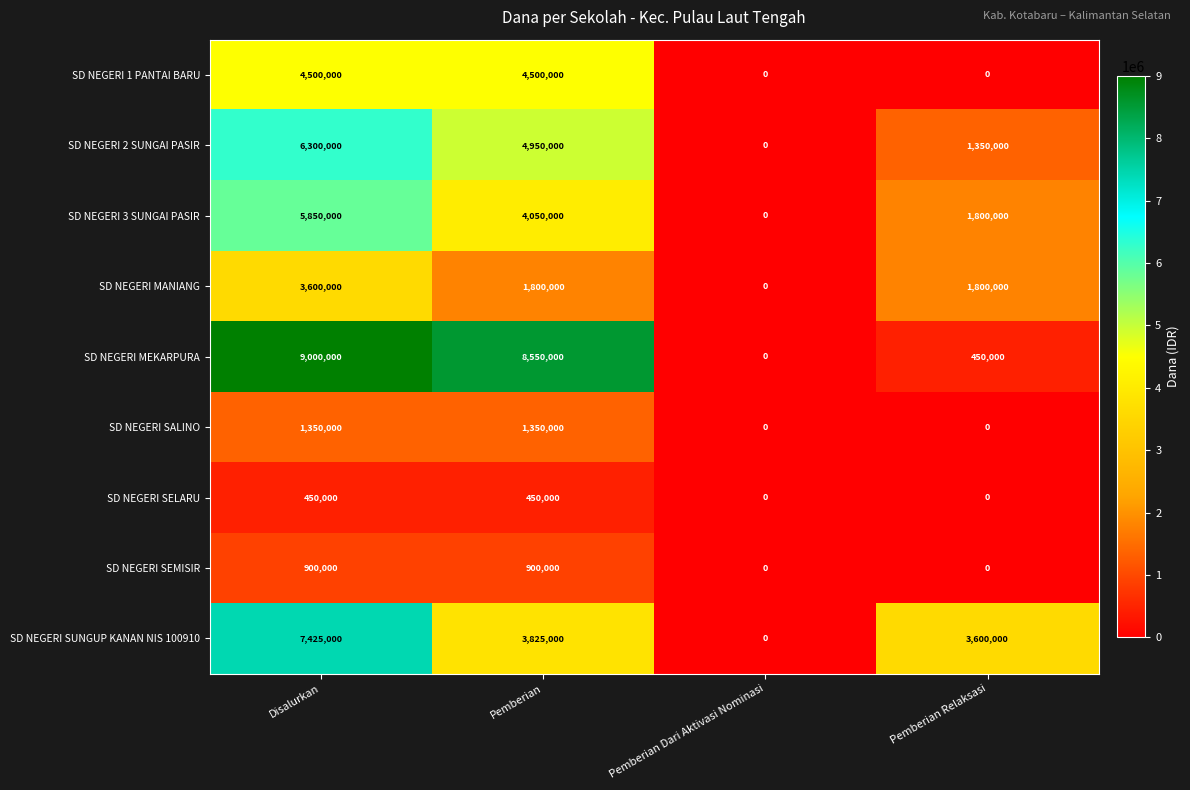

Which series changed the most between Pemberian Dari Aktivasi Nominasi and Pemberian Relaksasi?

SD NEGERI SUNGUP KANAN NIS 100910